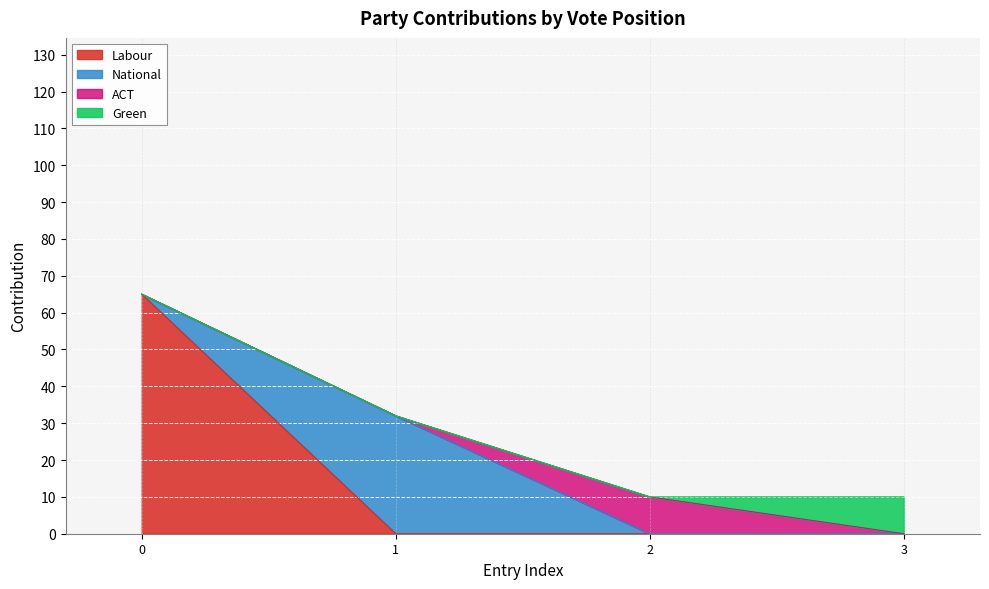

Where do Labour and National first cross each other?

0 and 1